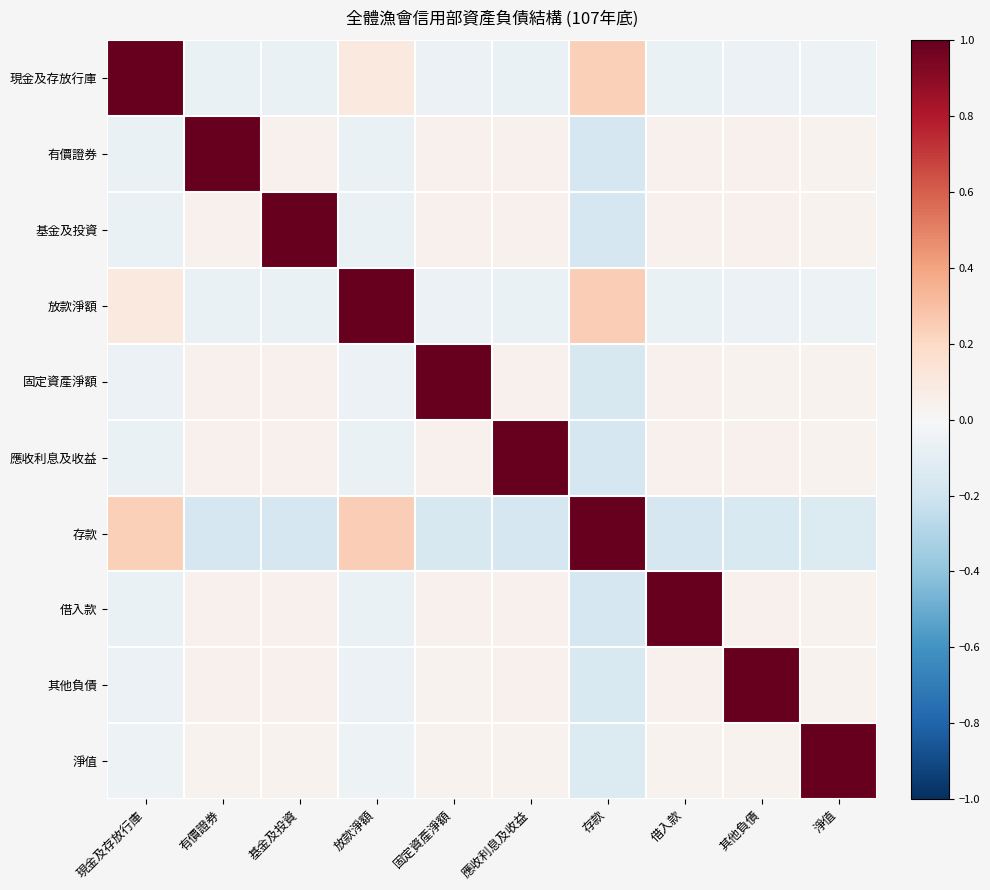

What is the spread (max minus min) of values at 其他負債?

1.2